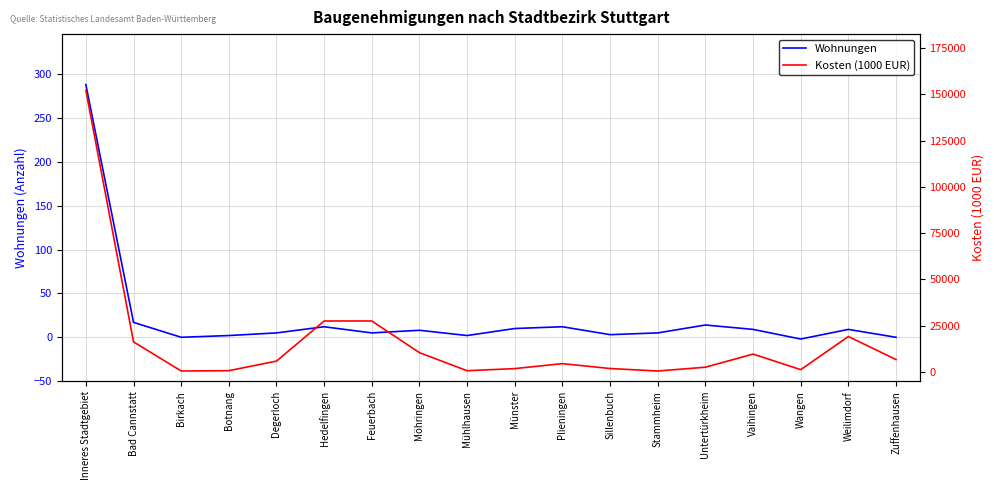

How many interior local valleys does the Kosten (1000 EUR) series have?

4